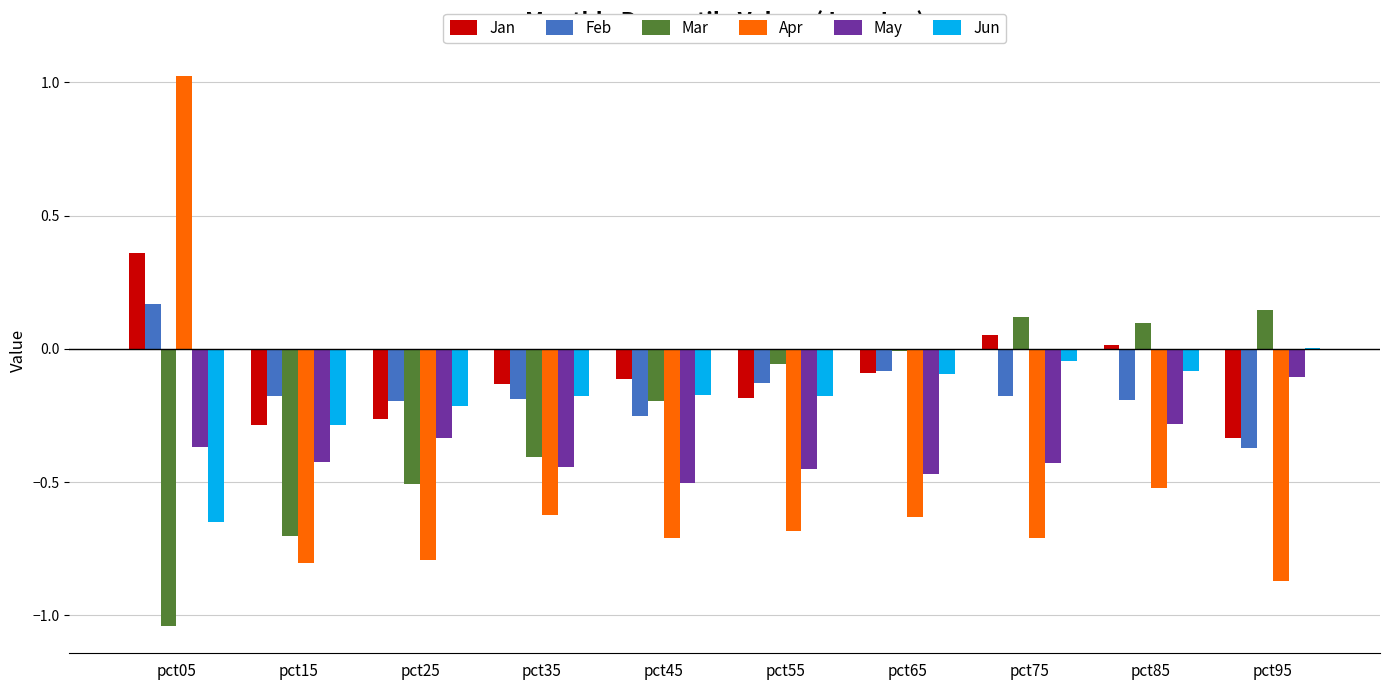

True or false: May has a value of -0.5 at pct45.

True